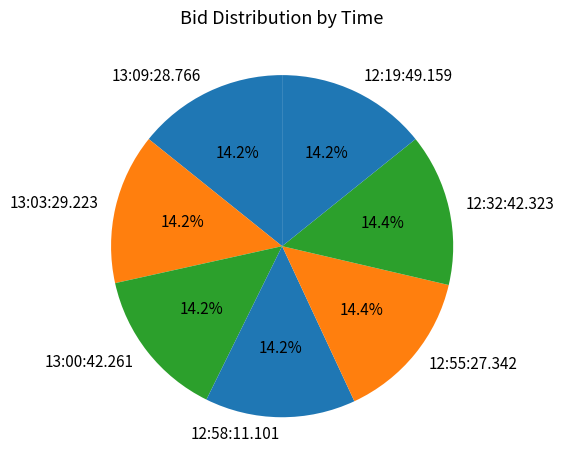

To the nearest percent, what percentage of the pie is 12:55:27.342?

14%